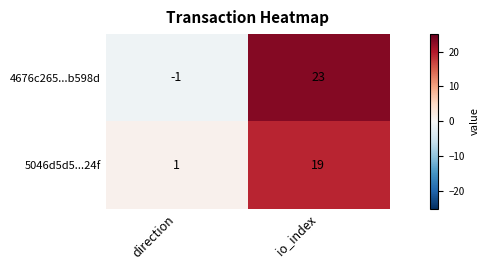

Rank the series at io_index from lowest to highest value.

5046d5d5...24f, 4676c265...b598d